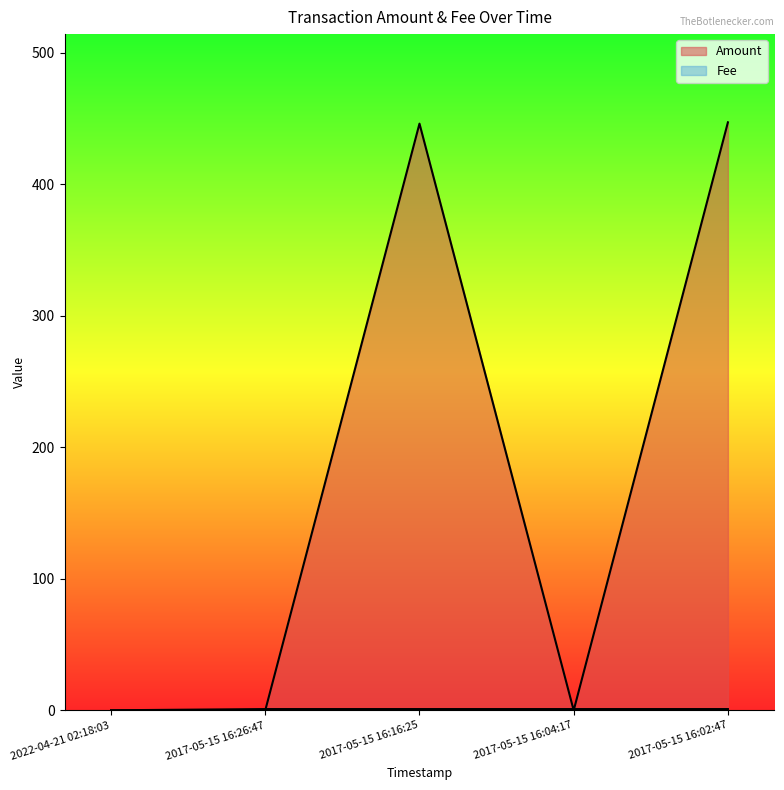

Reading left to right, what are all the values shown in this chart?

Amount: 2022-04-21 02:18:03=0.0	2017-05-15 16:26:47=0.0	2017-05-15 16:16:25=446.0	2017-05-15 16:04:17=0.0	2017-05-15 16:02:47=447.0
Fee: 2022-04-21 02:18:03=0.1	2017-05-15 16:26:47=1.0	2017-05-15 16:16:25=1.0	2017-05-15 16:04:17=1.0	2017-05-15 16:02:47=1.0